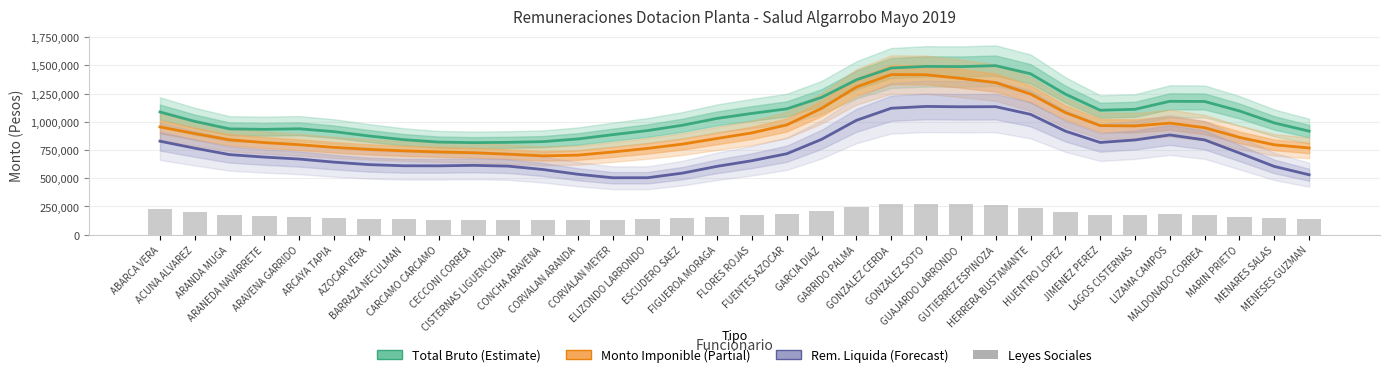

What is the value of the Total Bruto bar at the 19th from the left?

1114409.1